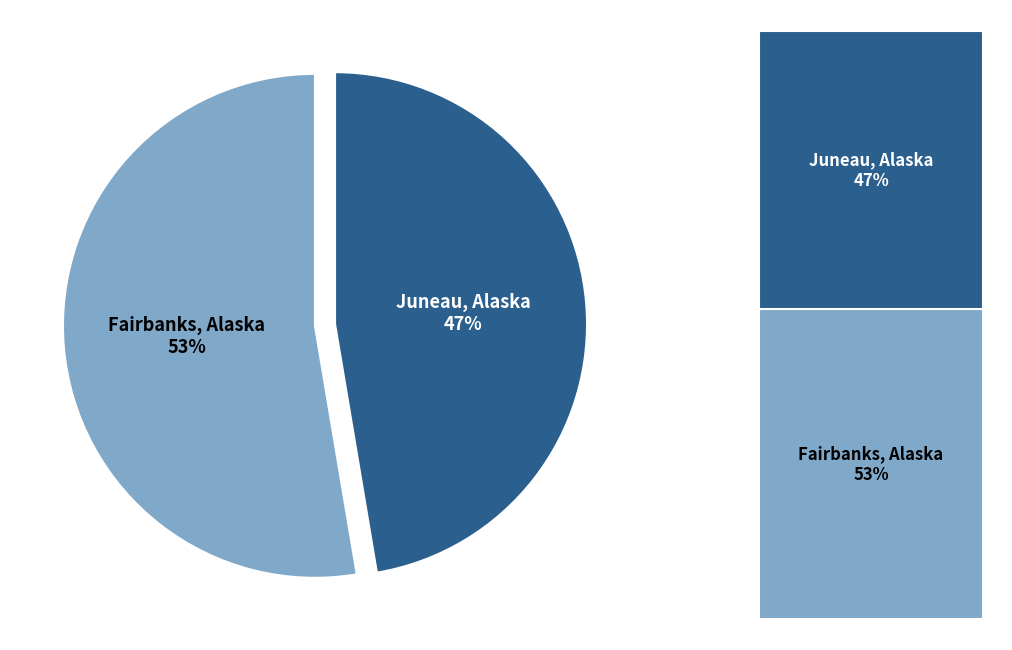

How many segments does this pie chart have?

2